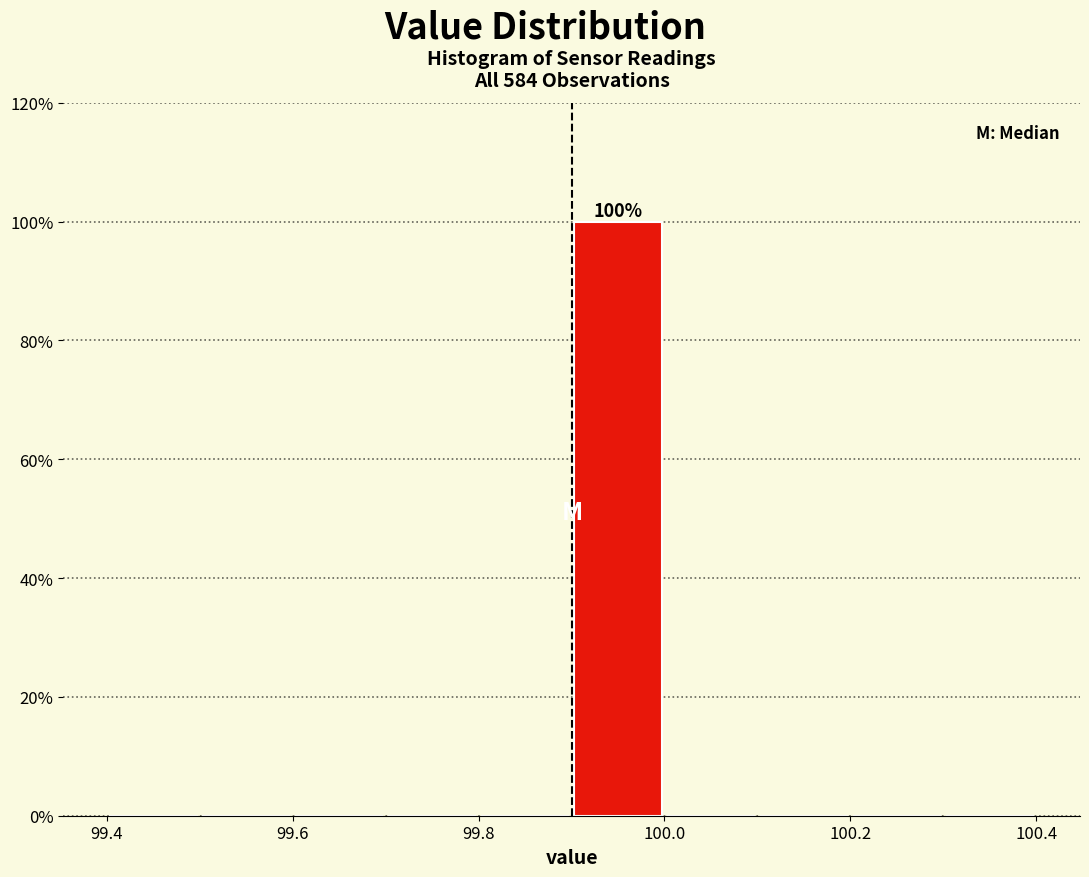

Which range on the x-axis has the tallest bar?

99.9 to 100.0